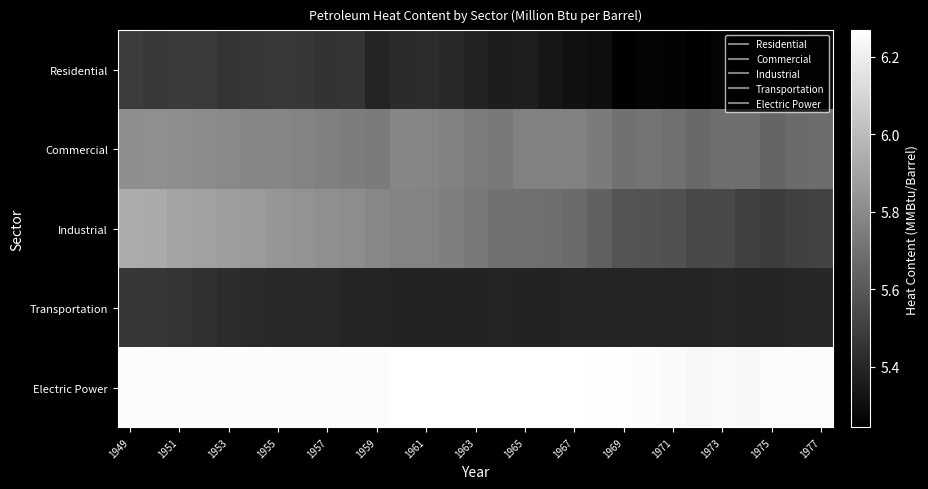

Reading left to right, what are all the values shown in this chart?

Residential: 5.5	5.5	5.5	5.5	5.5	5.5	5.5	5.5	5.5	5.5	5.4	5.4	5.4	5.4	5.4	5.4	5.4	5.3	5.3	5.3	5.3	5.3	5.3	5.2	5.3	5.3	5.3	5.3	5.3
Commercial: 5.8	5.8	5.8	5.8	5.8	5.8	5.8	5.8	5.8	5.7	5.7	5.8	5.8	5.8	5.7	5.7	5.8	5.8	5.8	5.7	5.7	5.7	5.7	5.7	5.7	5.7	5.6	5.7	5.7
Industrial: 5.9	5.9	5.9	5.9	5.9	5.9	5.8	5.8	5.8	5.8	5.8	5.8	5.8	5.8	5.7	5.7	5.7	5.7	5.7	5.6	5.6	5.6	5.6	5.5	5.5	5.5	5.5	5.5	5.5
Transportation: 5.5	5.5	5.5	5.4	5.4	5.4	5.4	5.4	5.4	5.4	5.4	5.4	5.4	5.4	5.4	5.4	5.4	5.4	5.4	5.4	5.4	5.4	5.4	5.4	5.4	5.4	5.4	5.4	5.4
Electric Power: 6.3	6.3	6.3	6.3	6.3	6.3	6.3	6.3	6.3	6.3	6.3	6.3	6.3	6.3	6.3	6.3	6.3	6.3	6.3	6.3	6.3	6.3	6.2	6.2	6.2	6.2	6.2	6.3	6.2